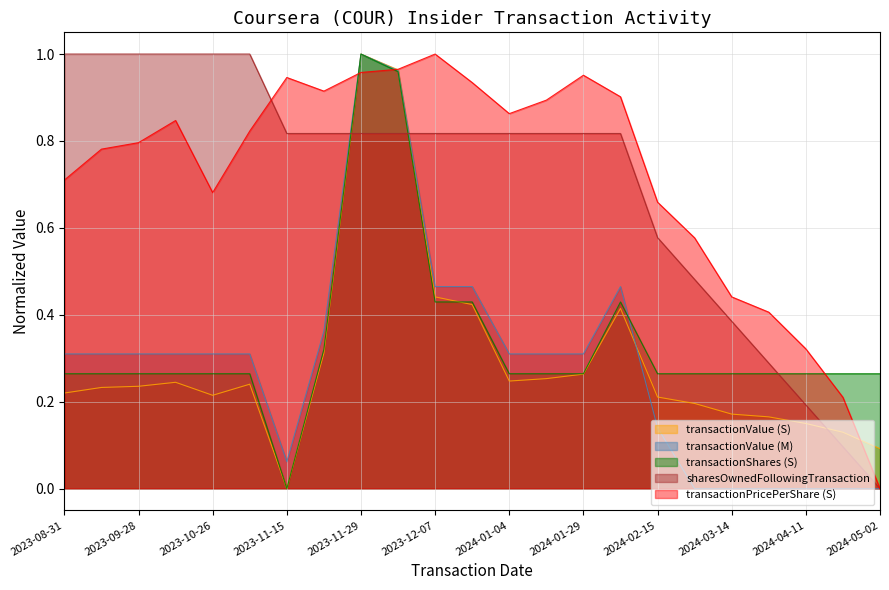

What is the label of the 23rd point from the left?

2024-05-02